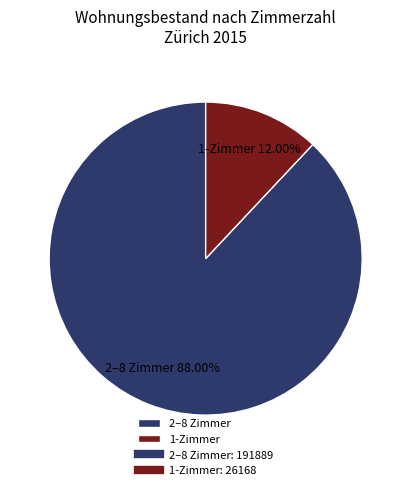

Is 2–8 Zimmer the majority of the pie?

Yes